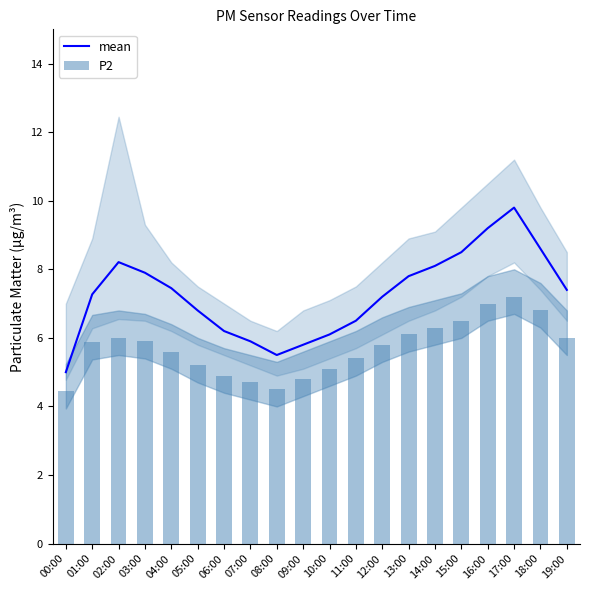

Where does the P2 series first go above 5?

01:00